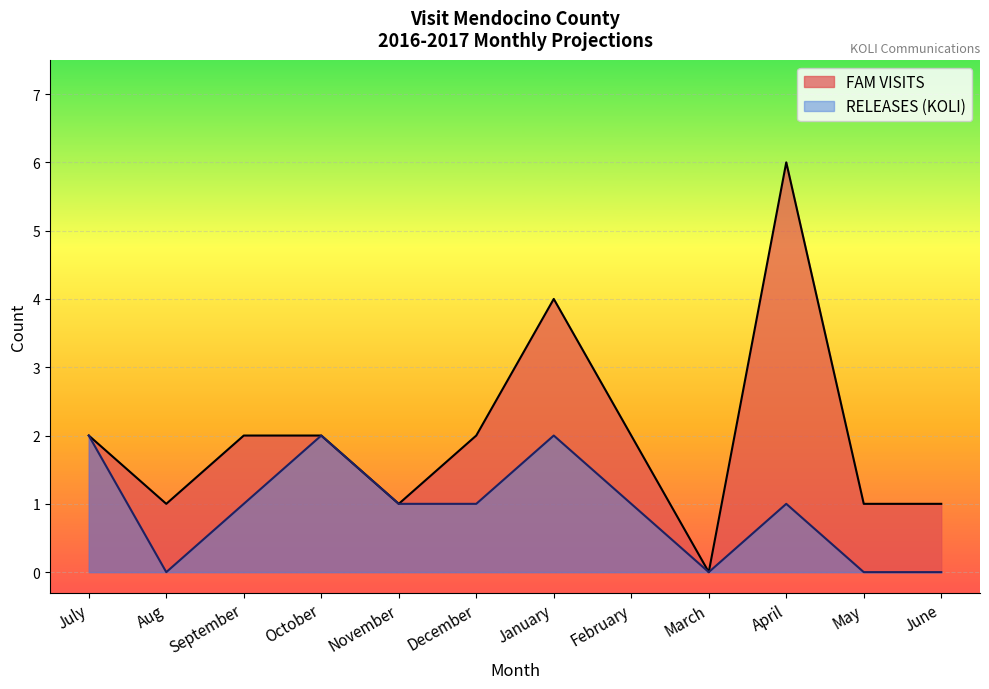

What is the approximate value at Aug?

1